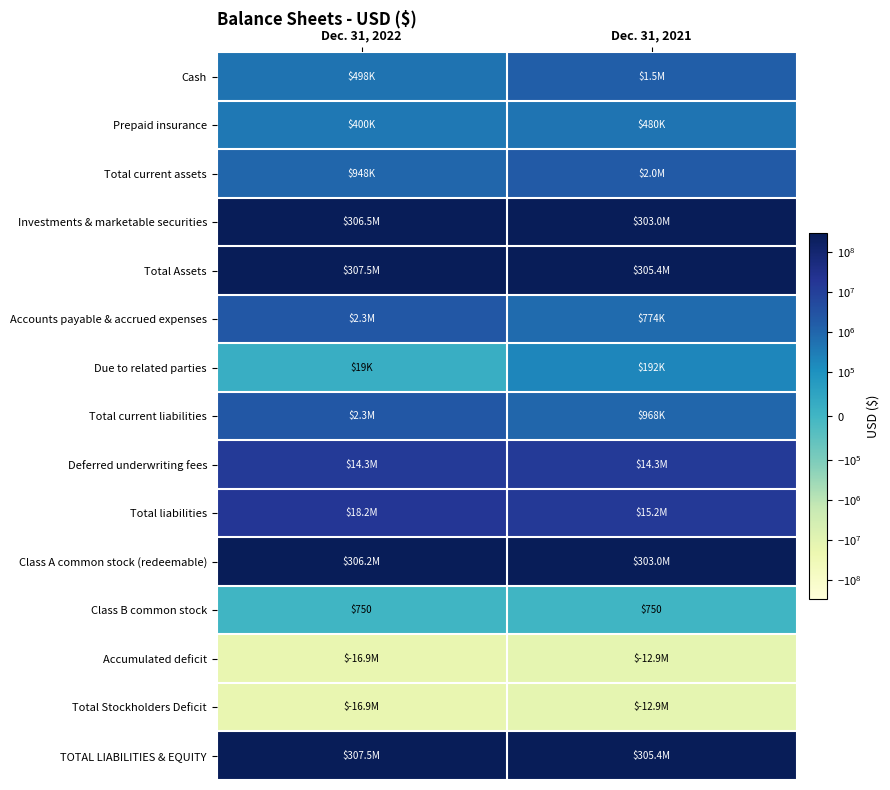

What is the minimum value shown in the chart?

-16935207